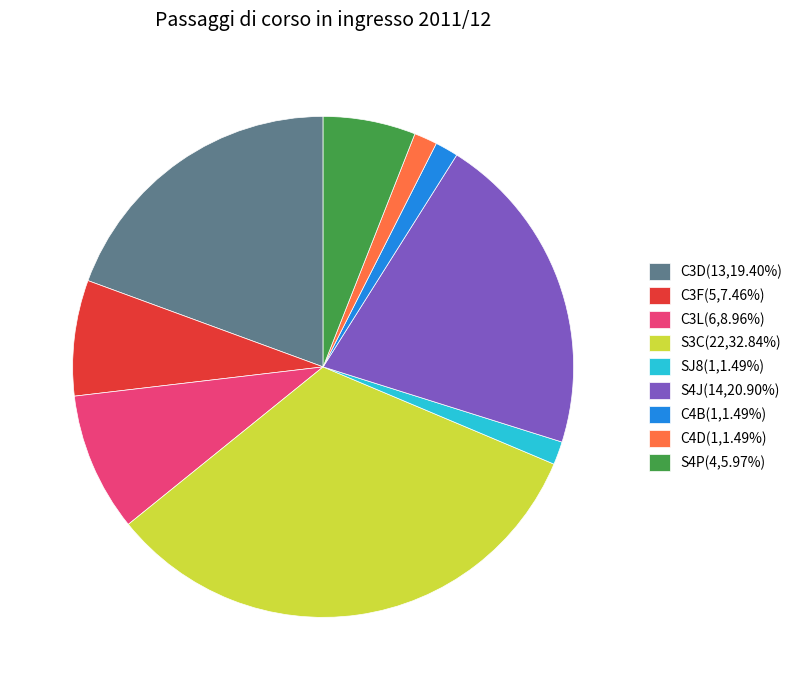

What is the ratio of the value at S4P(4,5.97%) to the value at C3L(6,8.96%)?

0.7